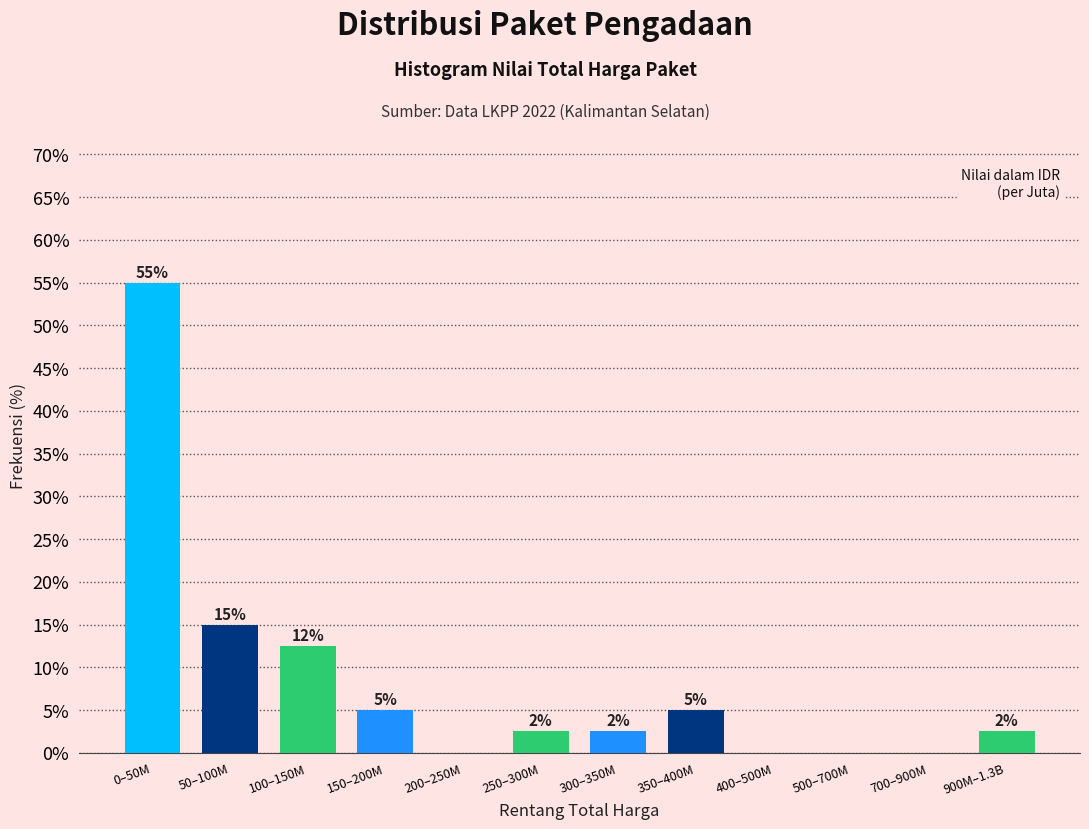

Which has a higher value, 500–700M or 0–50M?

0–50M